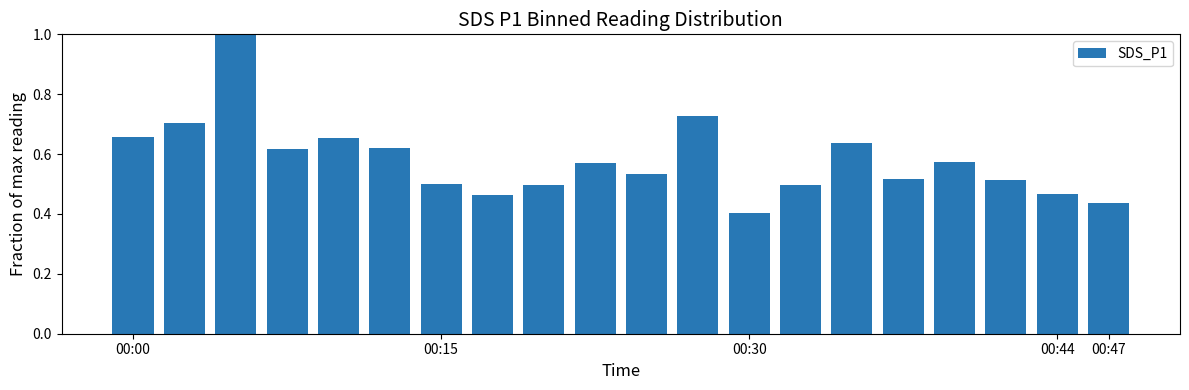

What is the greatest value displayed?

1.0